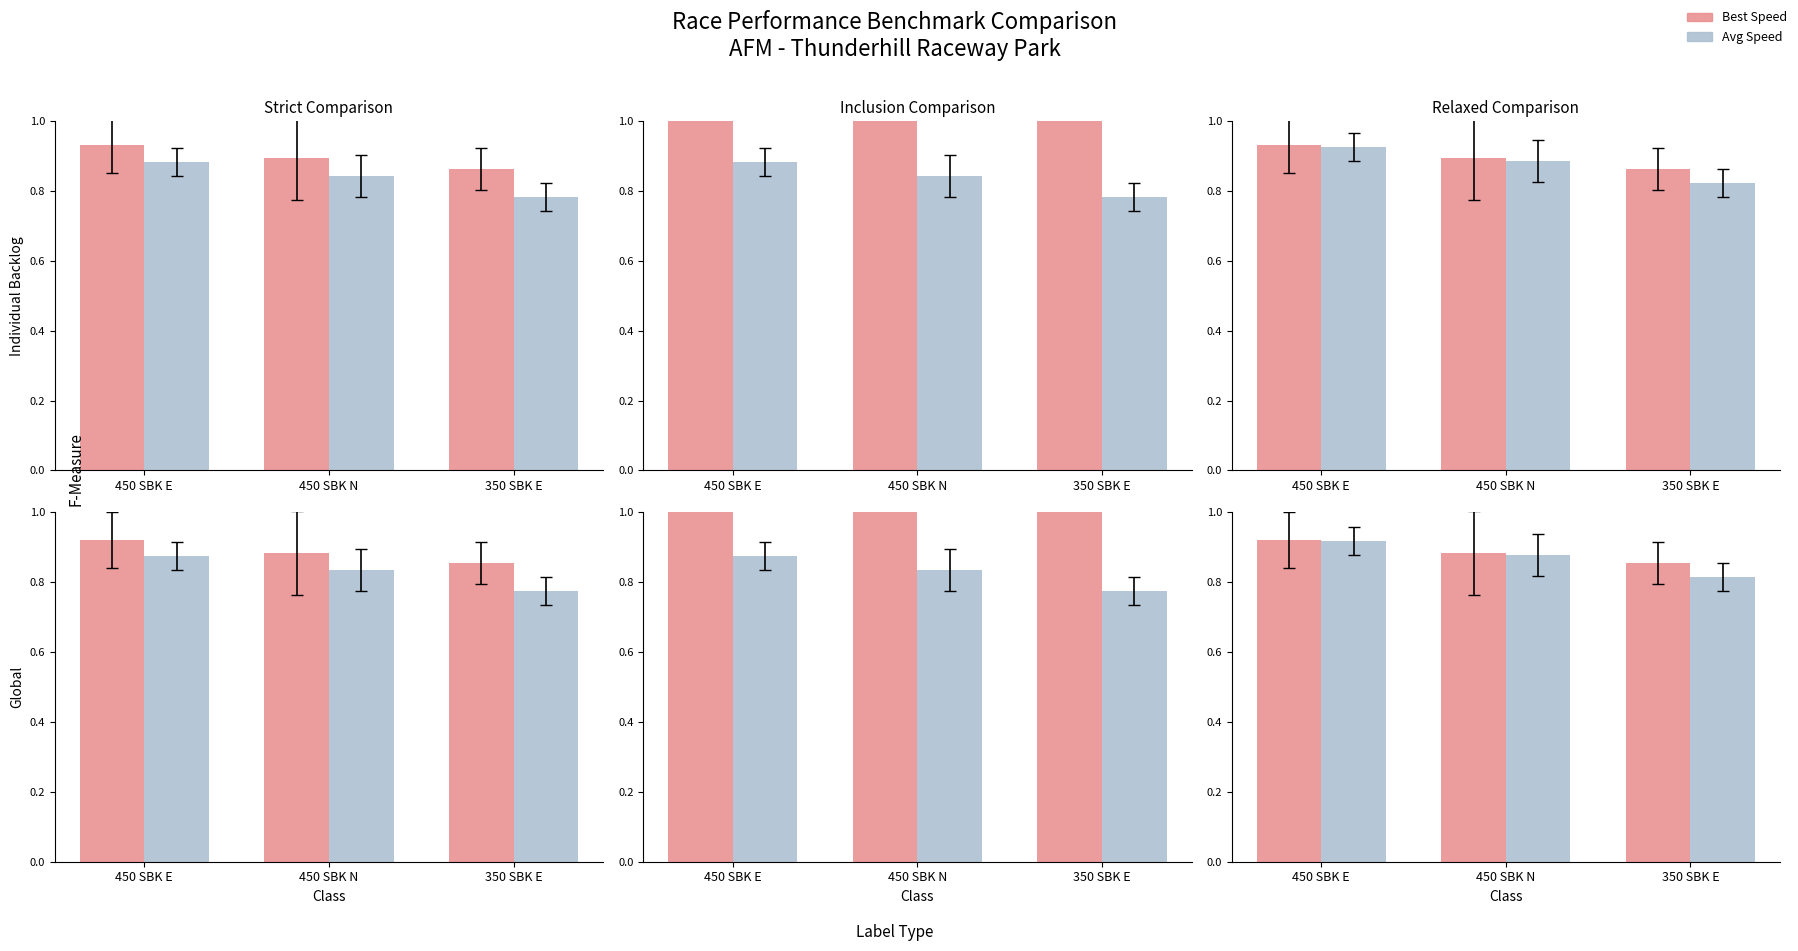

Which series has the widest spread of values?

Avg Speed